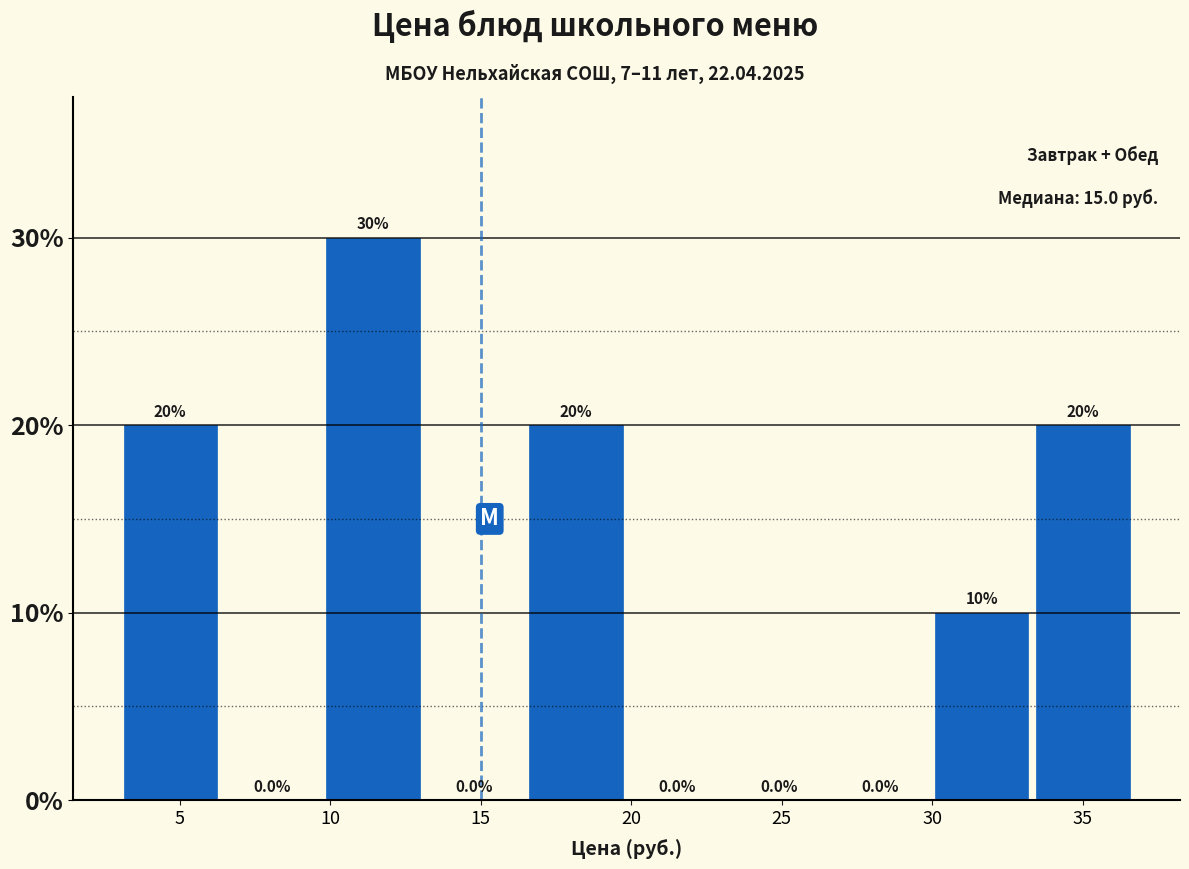

What is the height of the bar covering 3.0 to 6.5 on the x-axis? The bar edges are not printed on the chart, so give them approximately, as read against the axis.

20.0